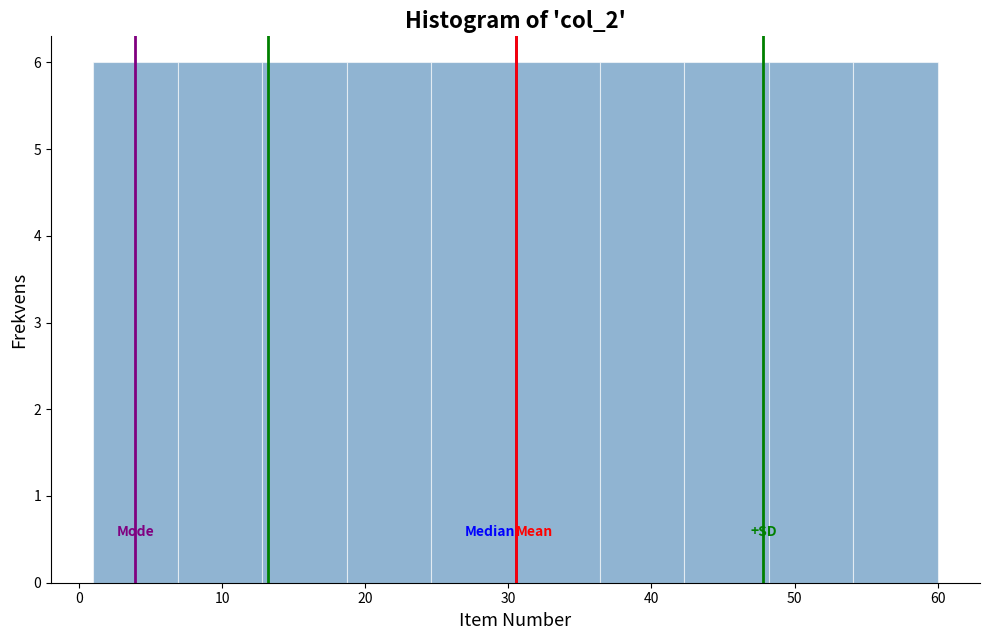

Reading left to right, list every bar in this chart as the range it spans on the x-axis followed by its height. Neither the bar edges nor the heights are printed on the chart, so give them approximately, as read against the axes.

1.0 to 6.9: 6
6.9 to 12.8: 6
12.8 to 18.7: 6
18.7 to 24.6: 6
24.6 to 30.5: 6
30.5 to 36.4: 6
36.4 to 42.3: 6
42.3 to 48.2: 6
48.2 to 54.1: 6
54.1 to 60.0: 6